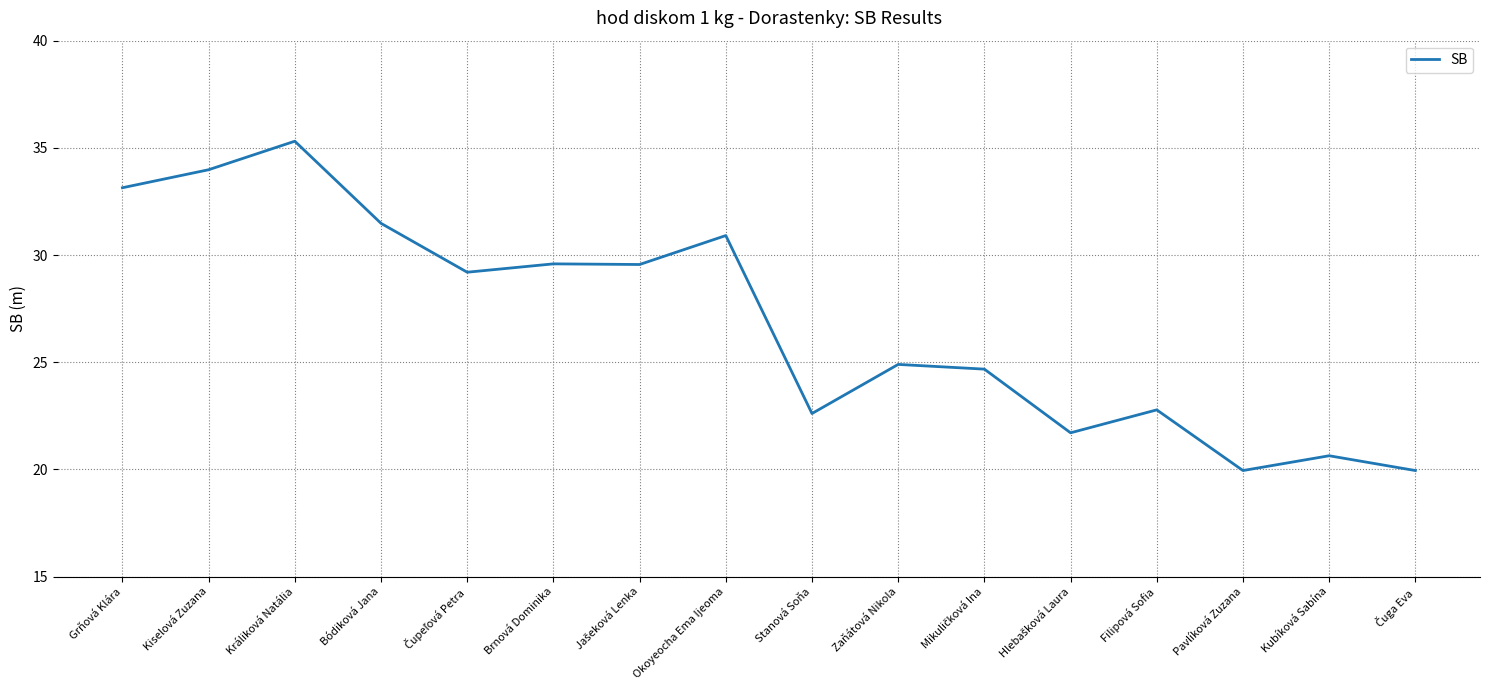

At which category does the chart reach its peak across all series?

Králiková Natália